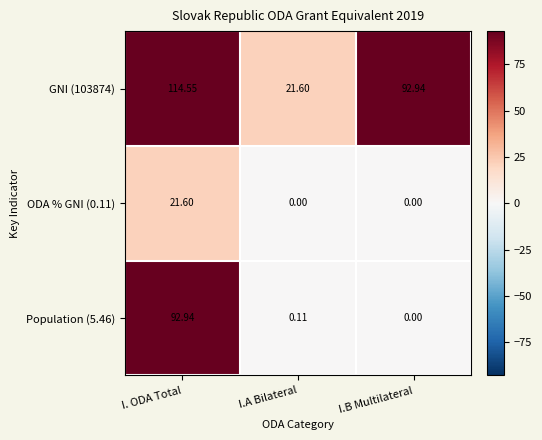

At which category is the sum across all series the highest?

I. ODA Total